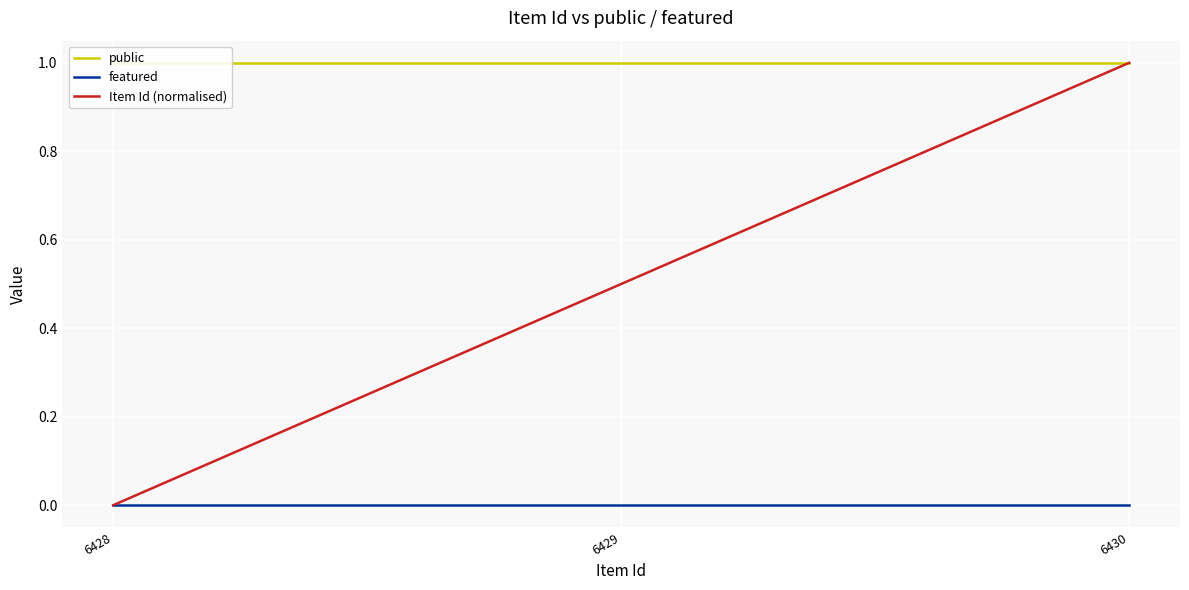

What is the difference between the Item Id (normalised) values at 6430 and 6428?

1.0